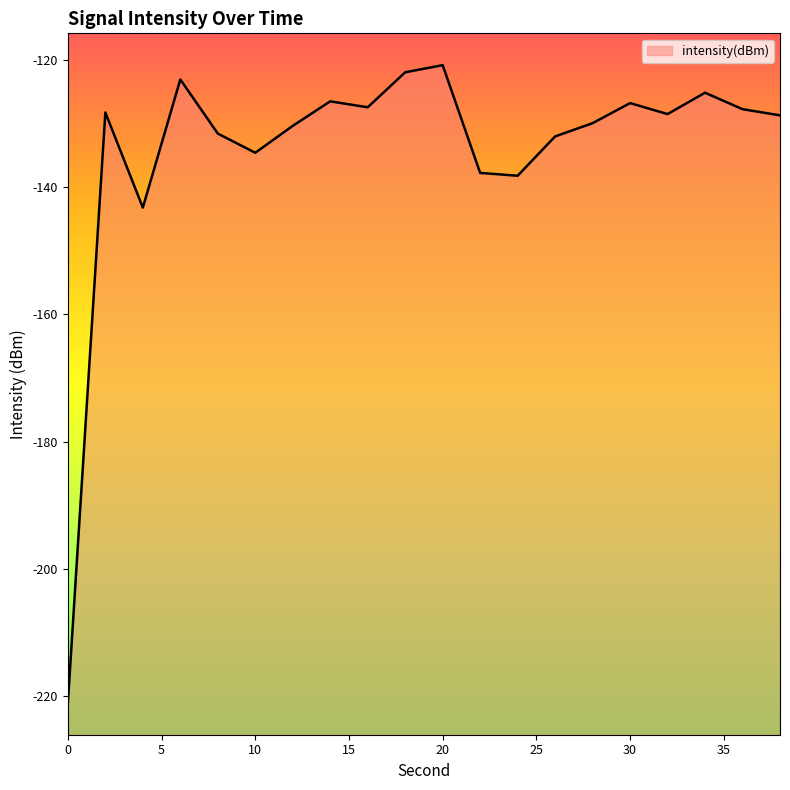

Which has a higher value, 12 or 18?

18